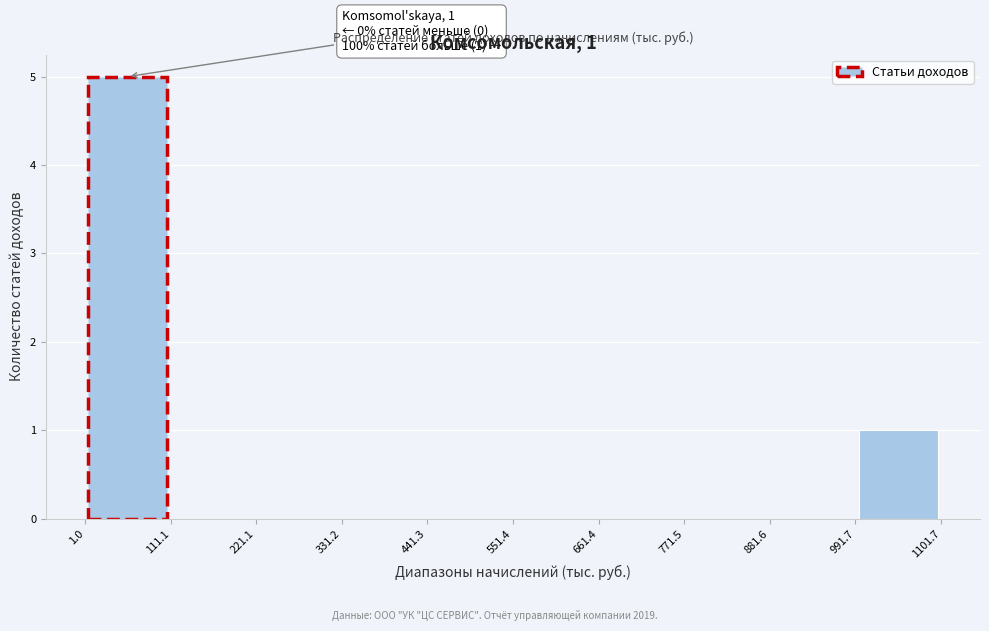

Which range on the x-axis has the tallest bar?

1.0 to 111.1